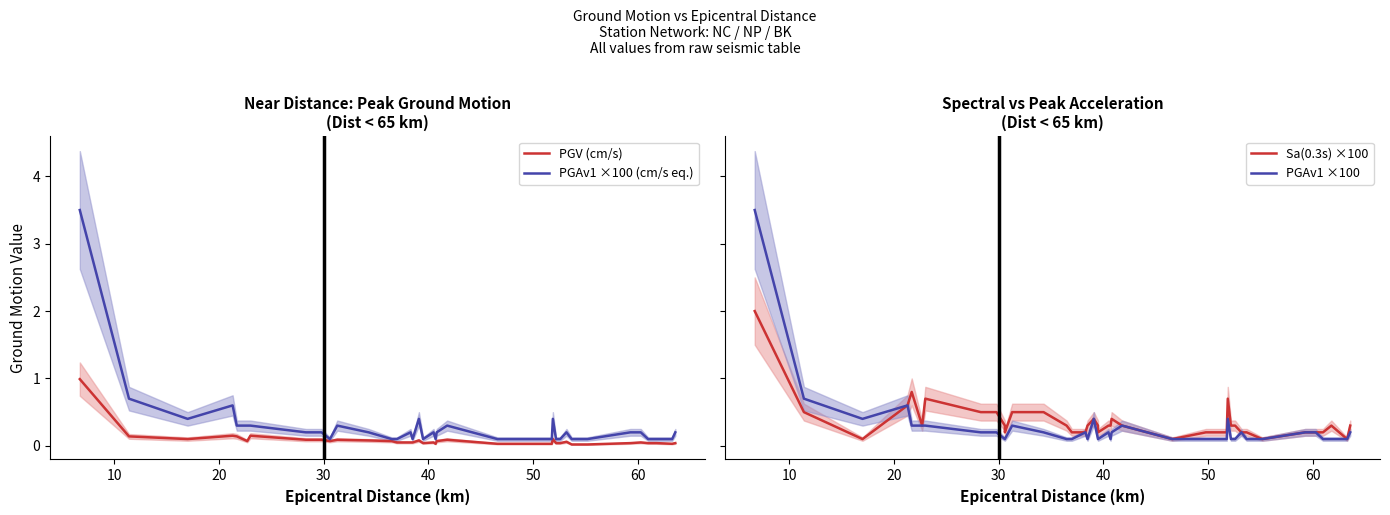

What is the average value of the PGAv1 ×100 (cm/s eq.) series?

0.3